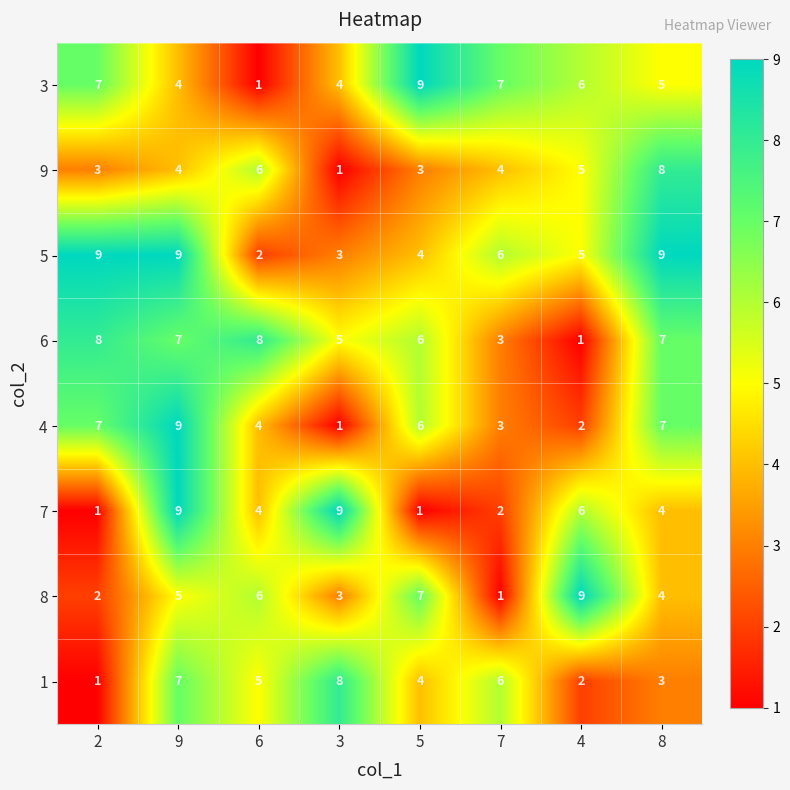

What is the difference between the 1 values at 7 and 8?

3